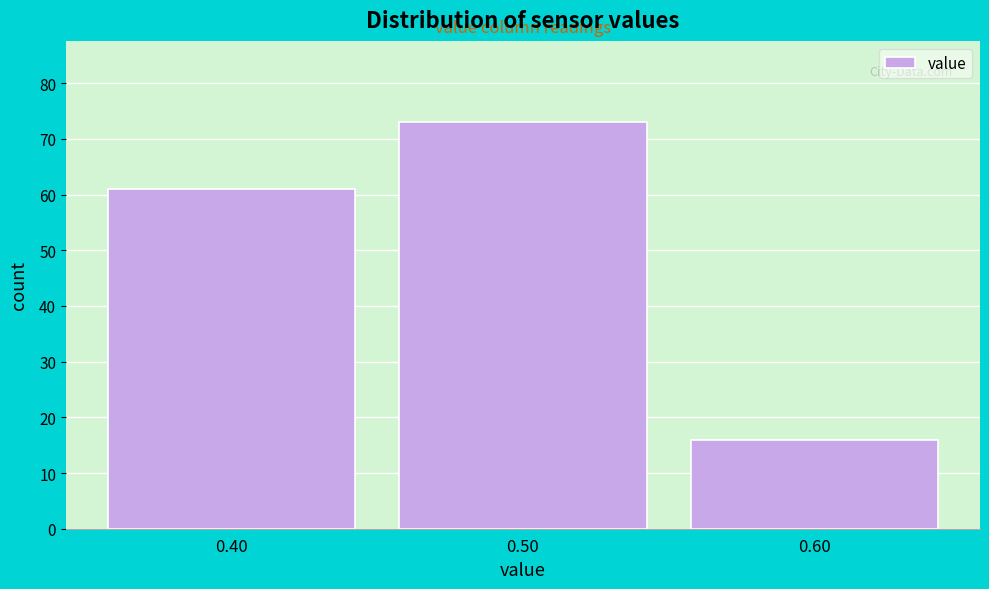

Which range on the x-axis has the tallest bar?

0.45 to 0.55